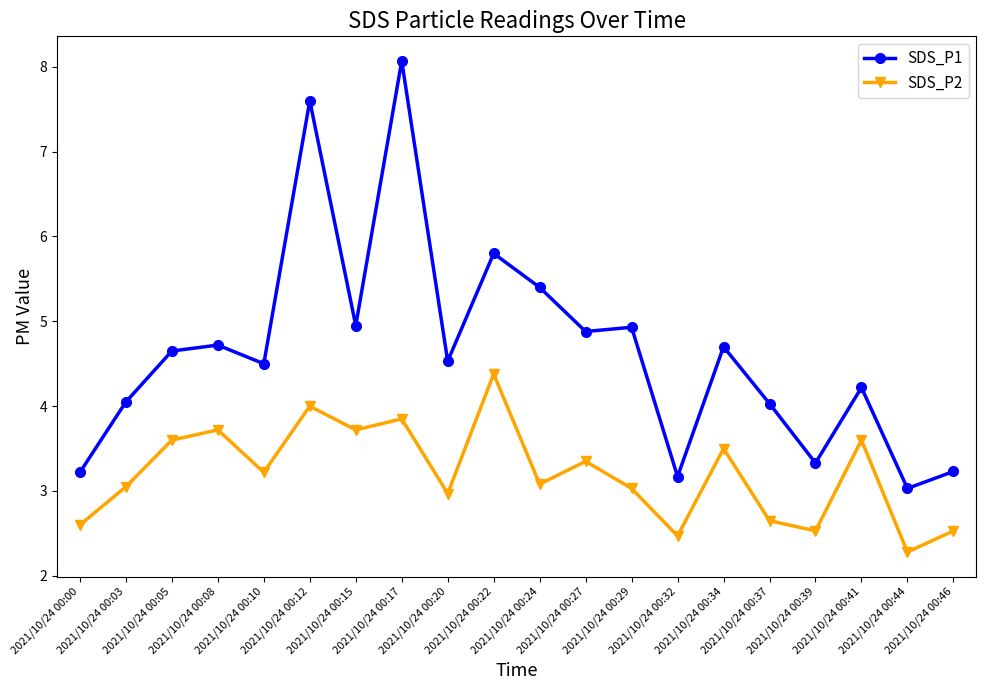

Which category has the highest value across all series?

2021/10/24 00:17